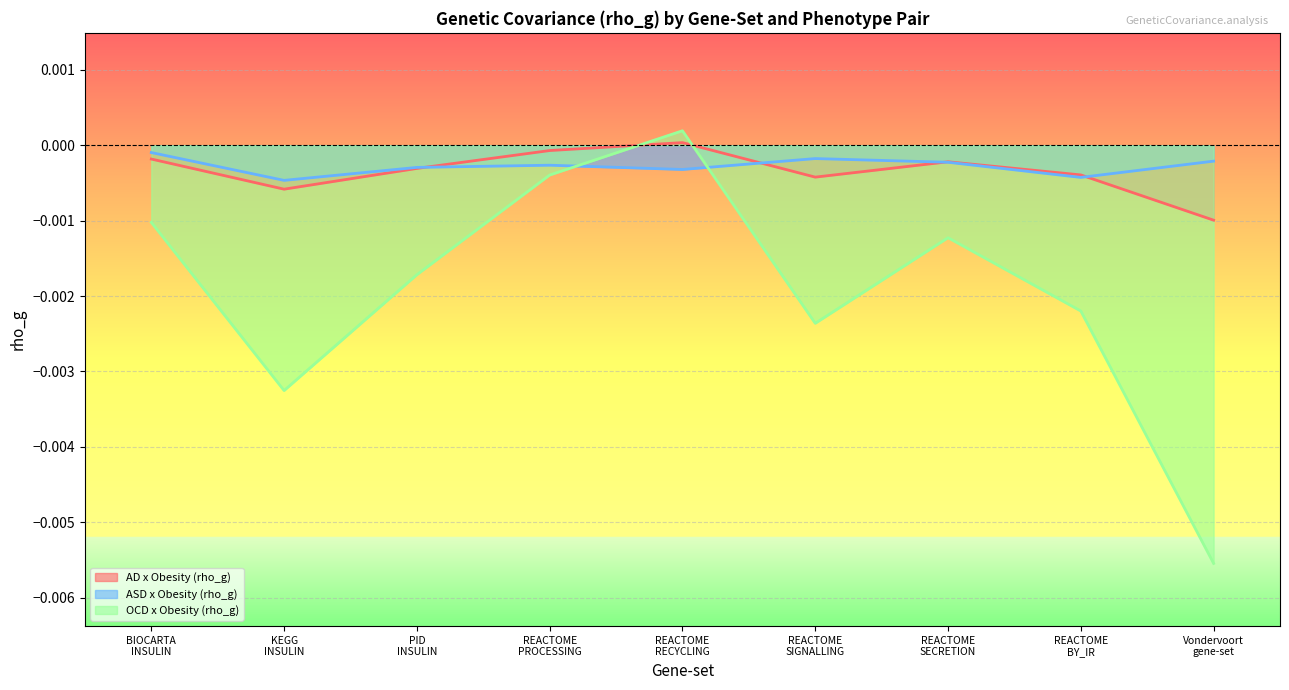

How many data points in OCD x Obesity (rho_g) are less than 0?

8